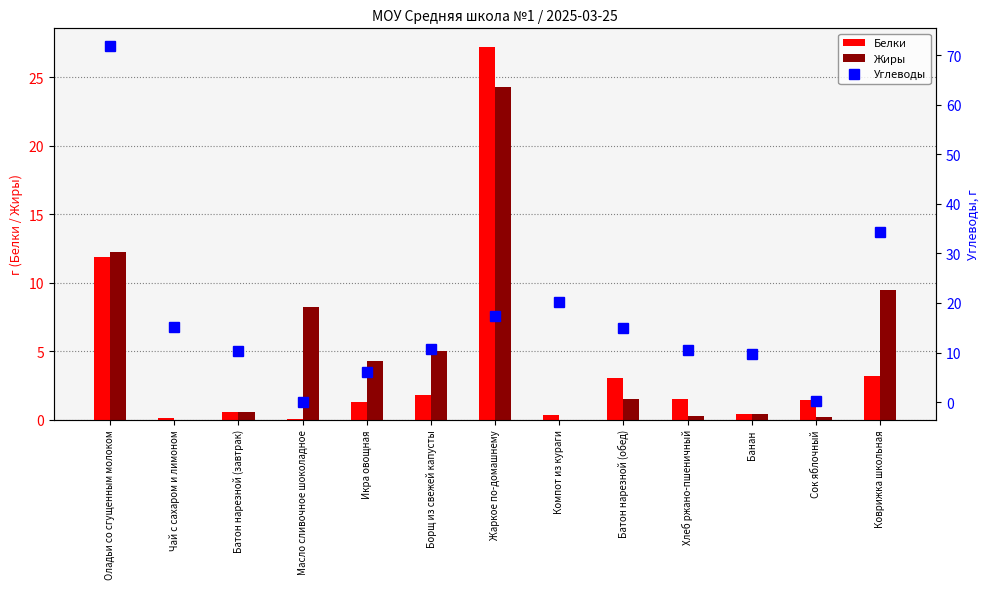

What is the label of the 3rd bar from the left?

Батон нарезной (завтрак)